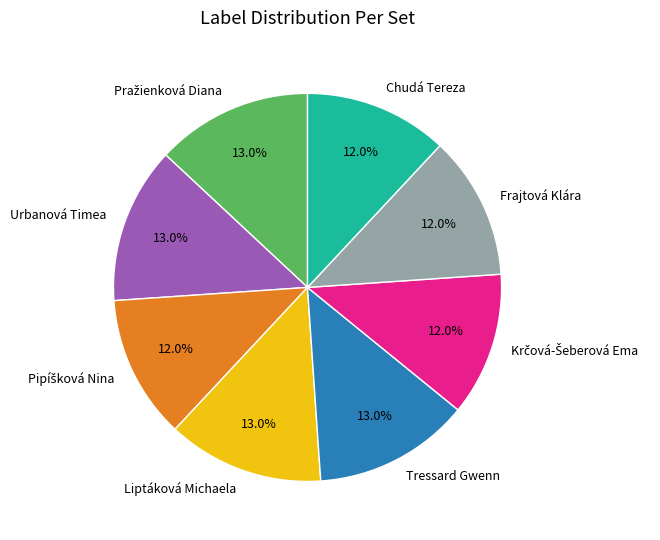

How many slices are in this pie chart?

8